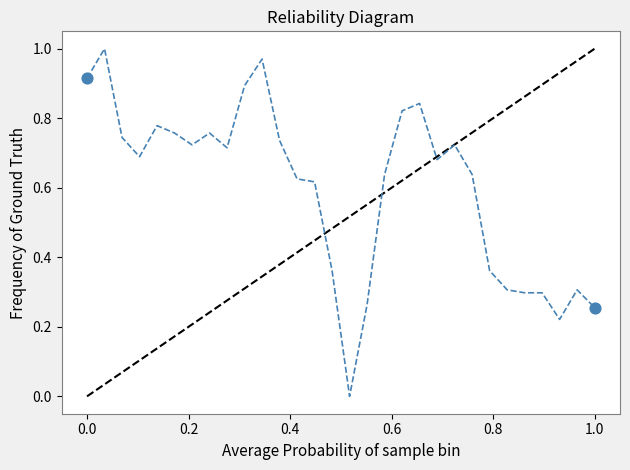

Does the chart have visible grid lines?

No